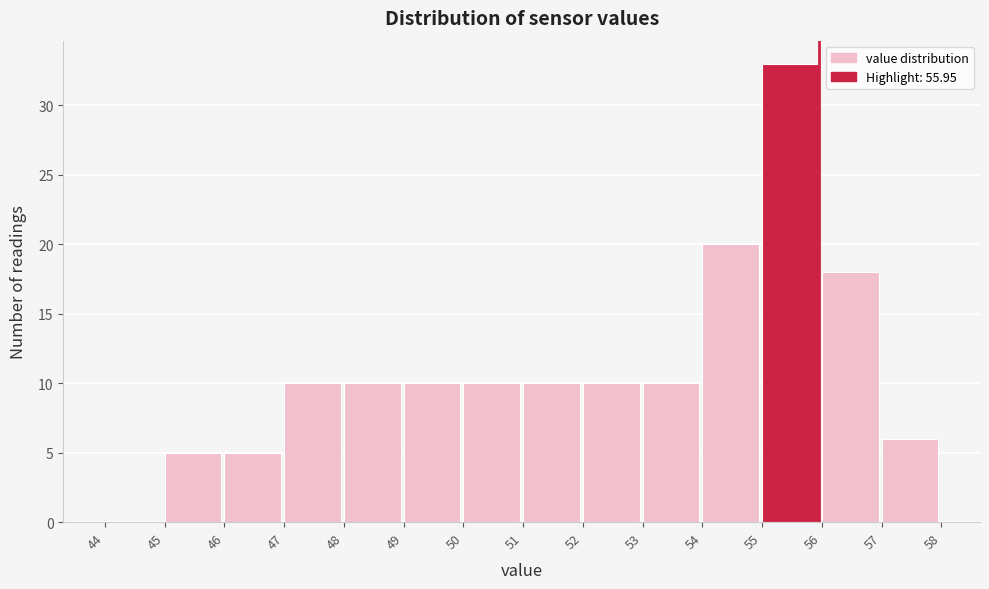

Over which range of the x-axis is the bar tallest?

55 to 56